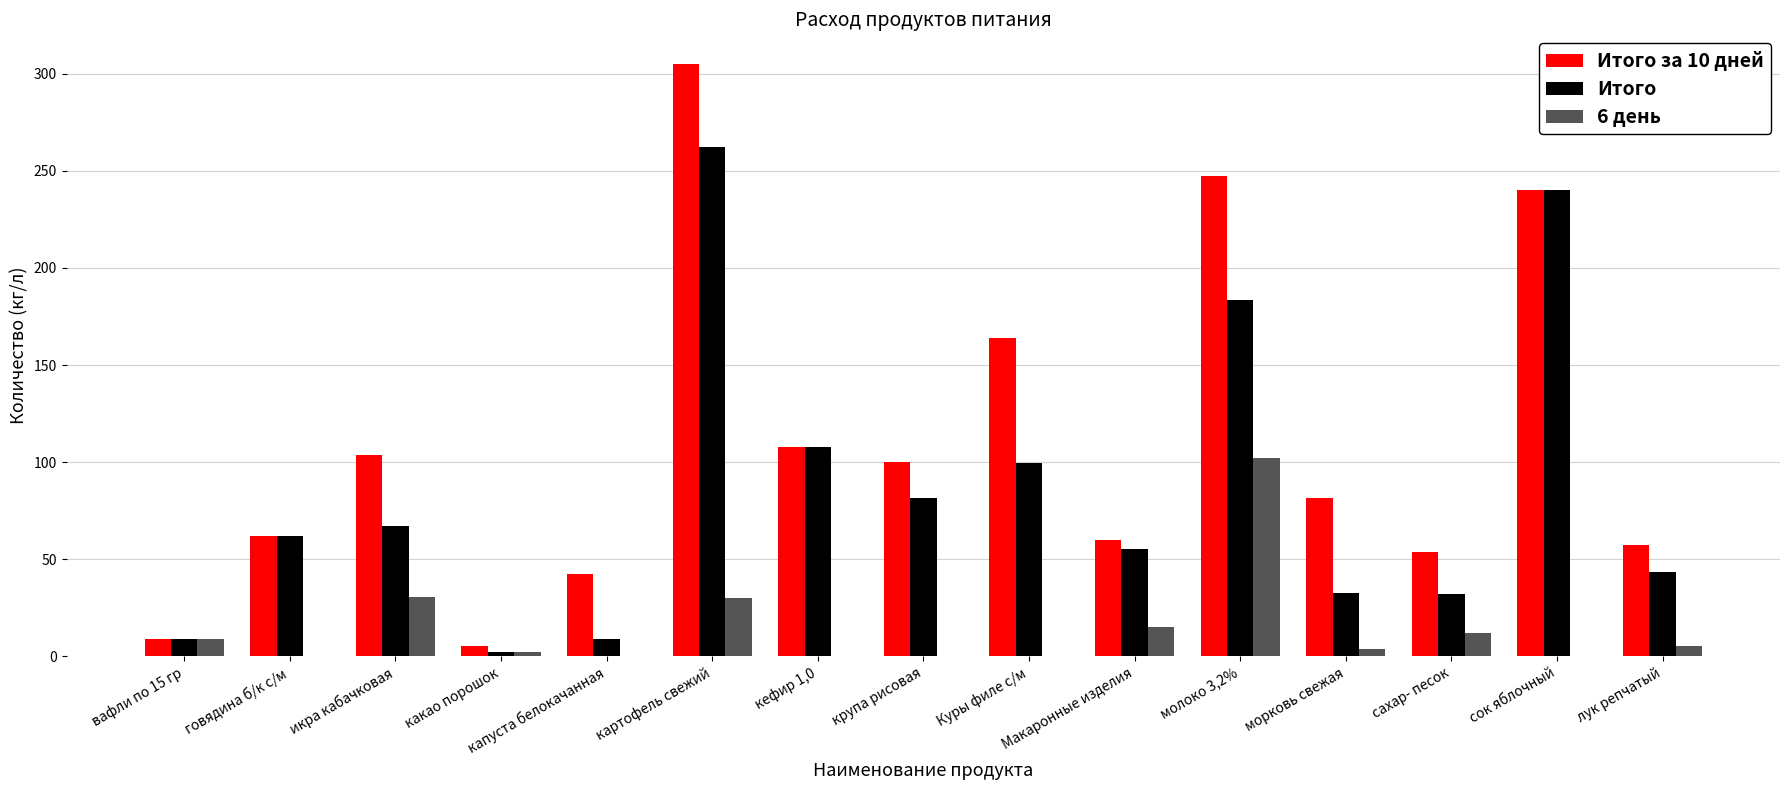

Which series changed the most between вафли по 15 гр and сок яблочный?

Итого за 10 дней